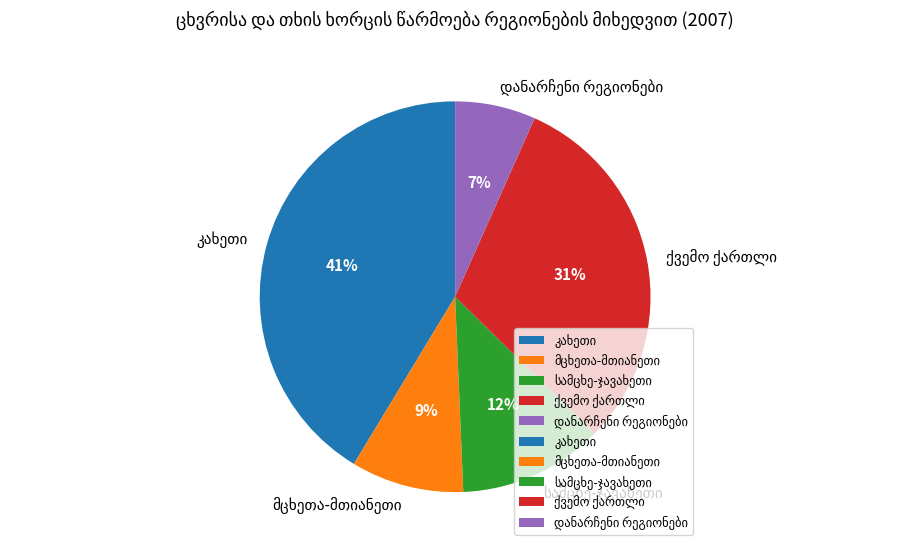

Is there a majority slice in this chart?

No